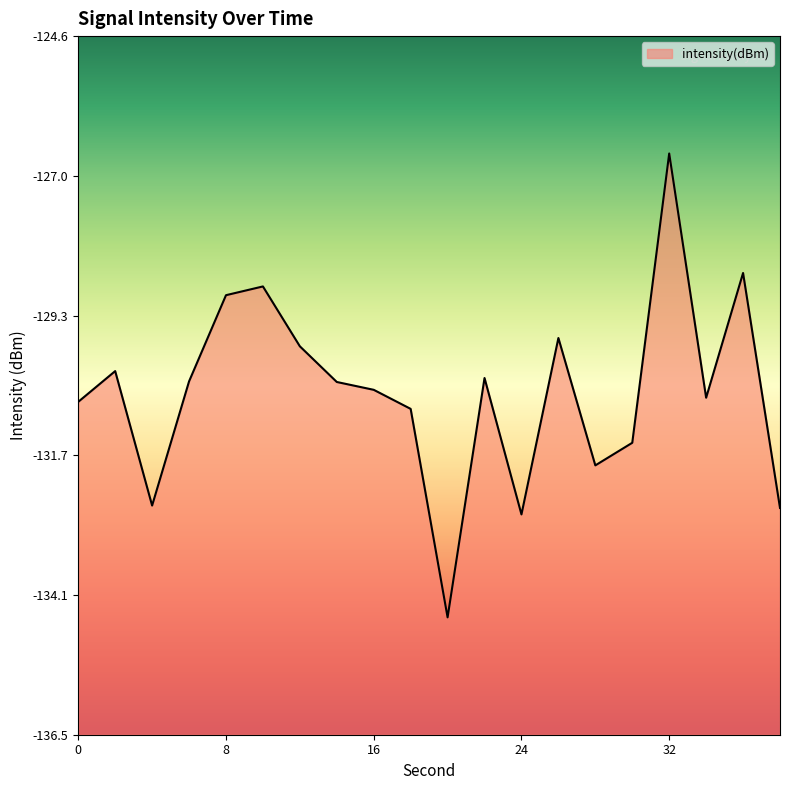

Reading left to right, transcribe all the data shown in this chart.

-130.8	-130.3	-132.6	-130.5	-129.0	-128.8	-129.9	-130.5	-130.6	-130.9	-134.5	-130.4	-132.7	-129.7	-131.9	-131.5	-126.6	-130.7	-128.6	-132.6